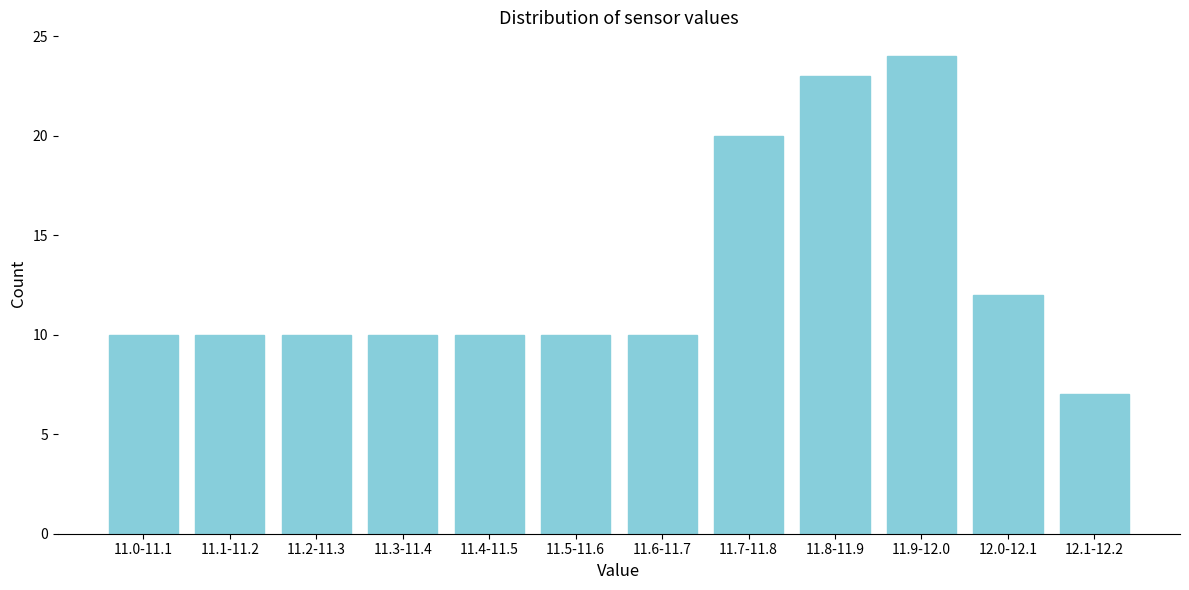

Reading right to left, transcribe all the data shown in this chart.

12.1-12.2=7	12.0-12.1=12	11.9-12.0=24	11.8-11.9=23	11.7-11.8=20	11.6-11.7=10	11.5-11.6=10	11.4-11.5=10	11.3-11.4=10	11.2-11.3=10	11.1-11.2=10	11.0-11.1=10